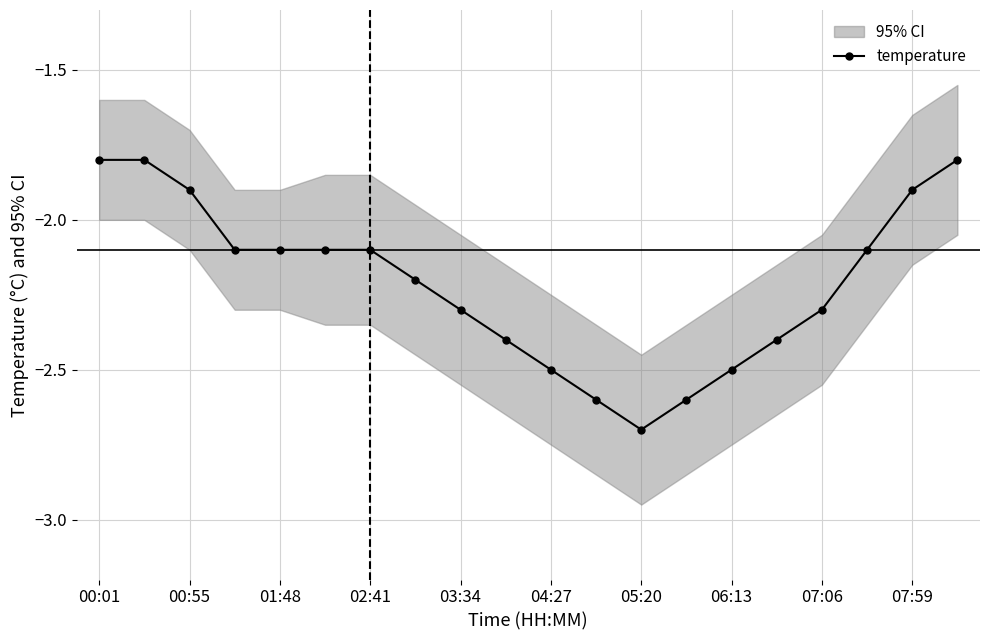

Is it true that temperature equals -2.1 at 02:41?

True